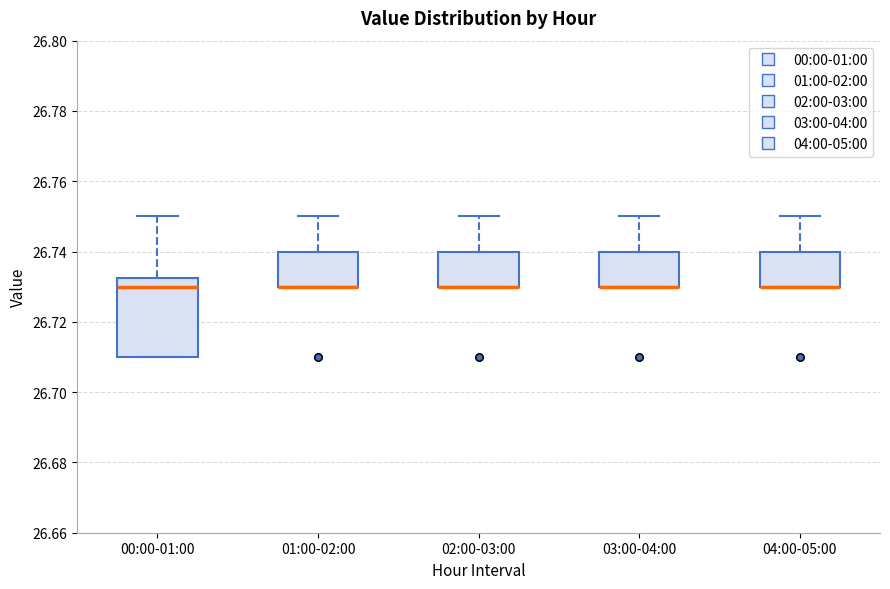

Where is the lower edge of the box for 03:00-04:00 on the y-axis? The values are not printed on the chart, so give them approximately, as read against the axis.

26.730